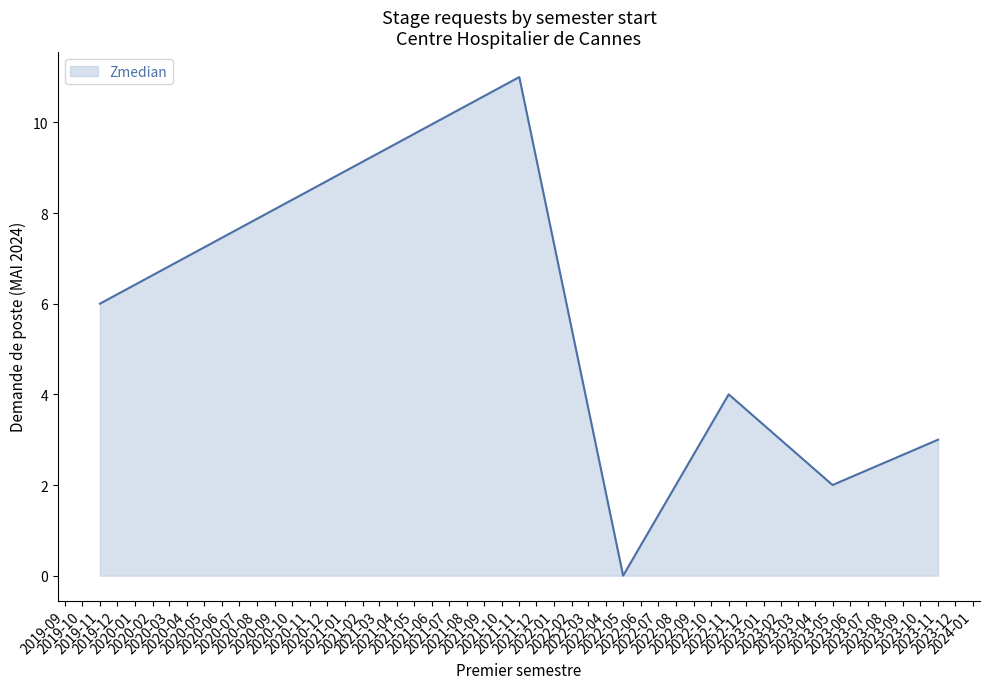

What is the difference between the second highest and second lowest values?

4